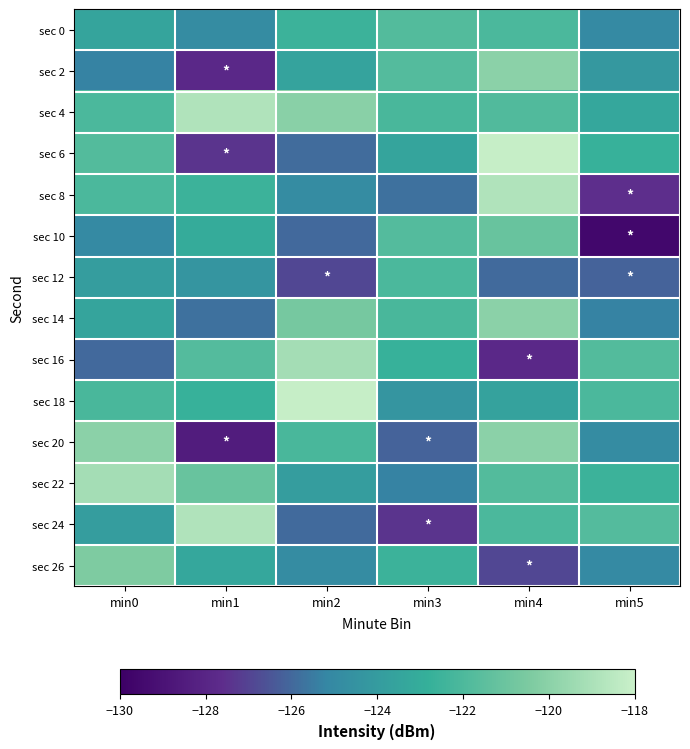

What is the total value across all series at min0?

-1718.7